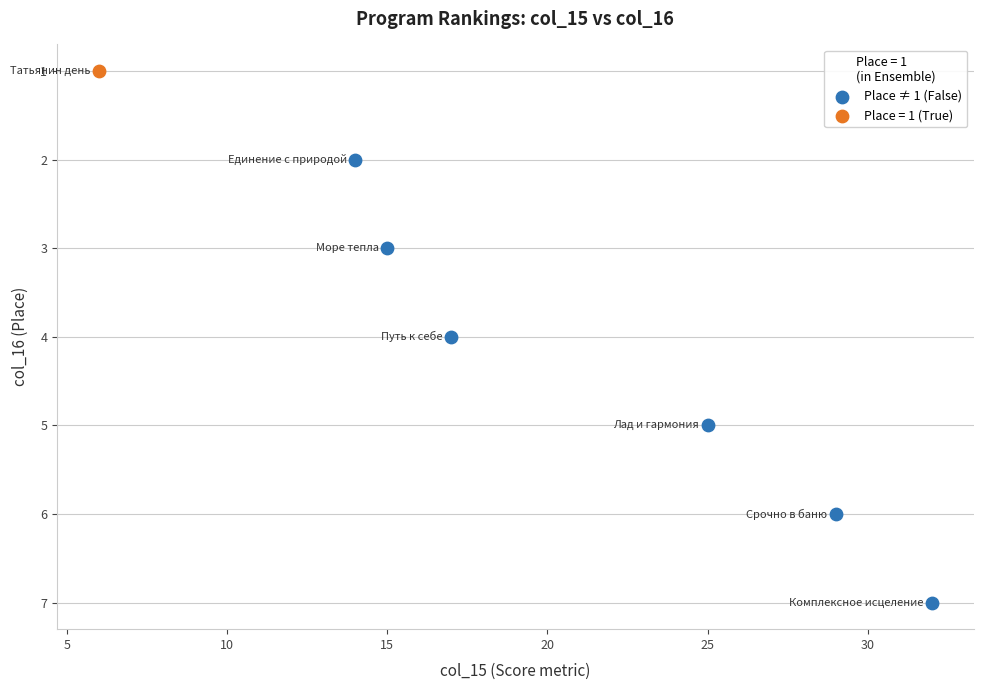

What are all the series names shown in the legend?

Place ≠ 1 (False), Place = 1 (True)